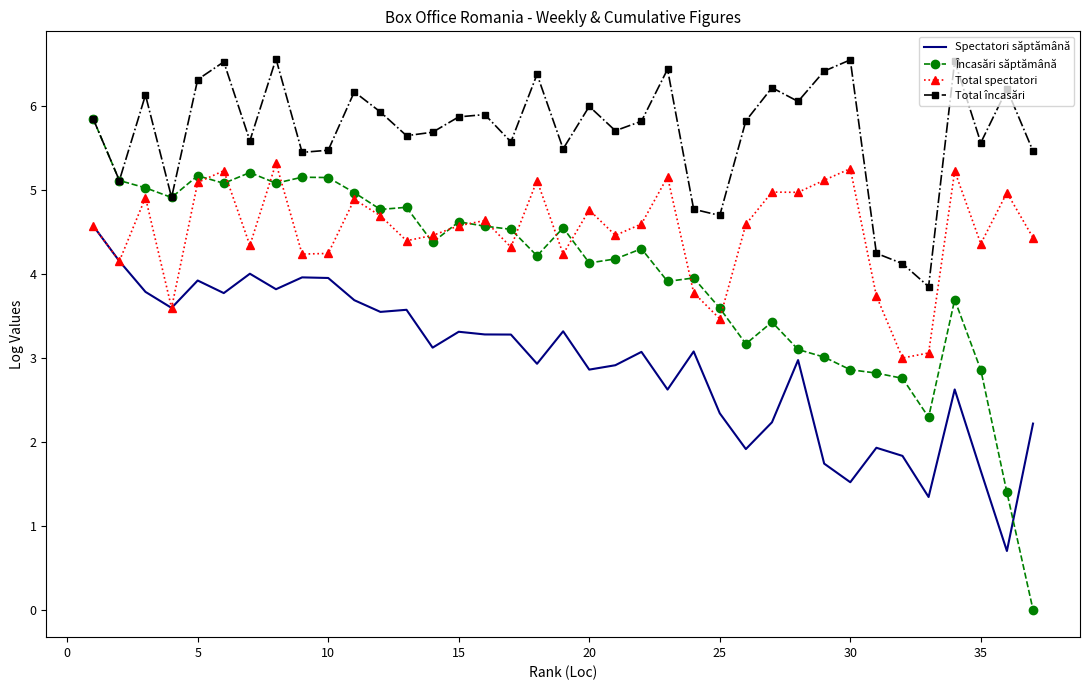

Which series has the widest spread of values?

Încasări săptămână